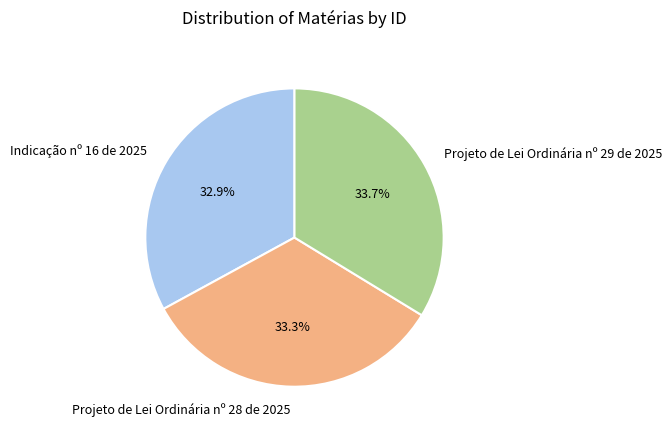

True or false: Projeto de Lei Ordinária nº 28 de 2025 accounts for 33% of the total.

True